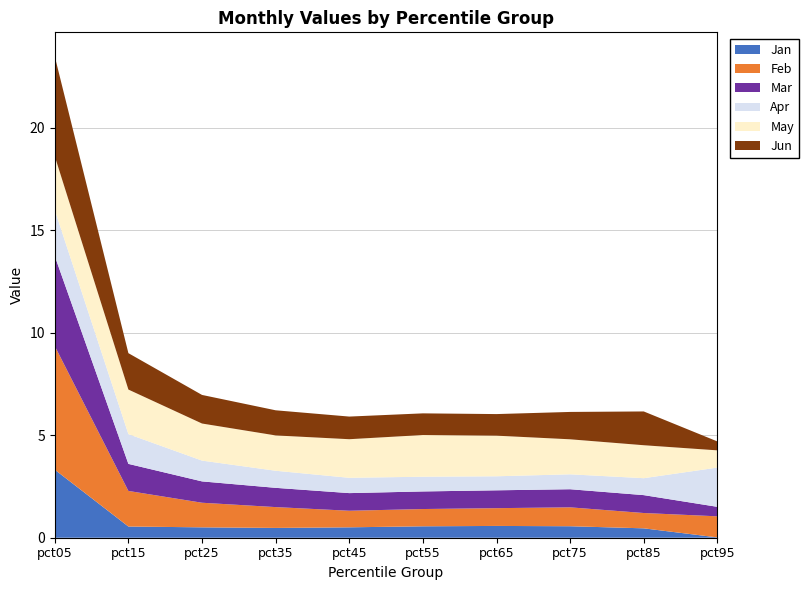

Reading left to right, list all the values displayed in this chart.

Jan: pct05=3.3	pct15=0.5	pct25=0.5	pct35=0.5	pct45=0.5	pct55=0.6	pct65=0.6	pct75=0.6	pct85=0.5	pct95=0.0
Feb: pct05=6.0	pct15=1.7	pct25=1.2	pct35=1.0	pct45=0.8	pct55=0.8	pct65=0.9	pct75=0.9	pct85=0.7	pct95=1.0
Mar: pct05=4.4	pct15=1.3	pct25=1.0	pct35=0.9	pct45=0.9	pct55=0.9	pct65=0.9	pct75=0.9	pct85=0.9	pct95=0.5
Apr: pct05=2.2	pct15=1.5	pct25=1.0	pct35=0.8	pct45=0.7	pct55=0.7	pct65=0.7	pct75=0.7	pct85=0.8	pct95=1.9
May: pct05=2.6	pct15=2.2	pct25=1.8	pct35=1.7	pct45=1.9	pct55=2.0	pct65=2.0	pct75=1.7	pct85=1.6	pct95=0.8
Jun: pct05=4.9	pct15=1.8	pct25=1.4	pct35=1.2	pct45=1.1	pct55=1.1	pct65=1.1	pct75=1.3	pct85=1.6	pct95=0.4